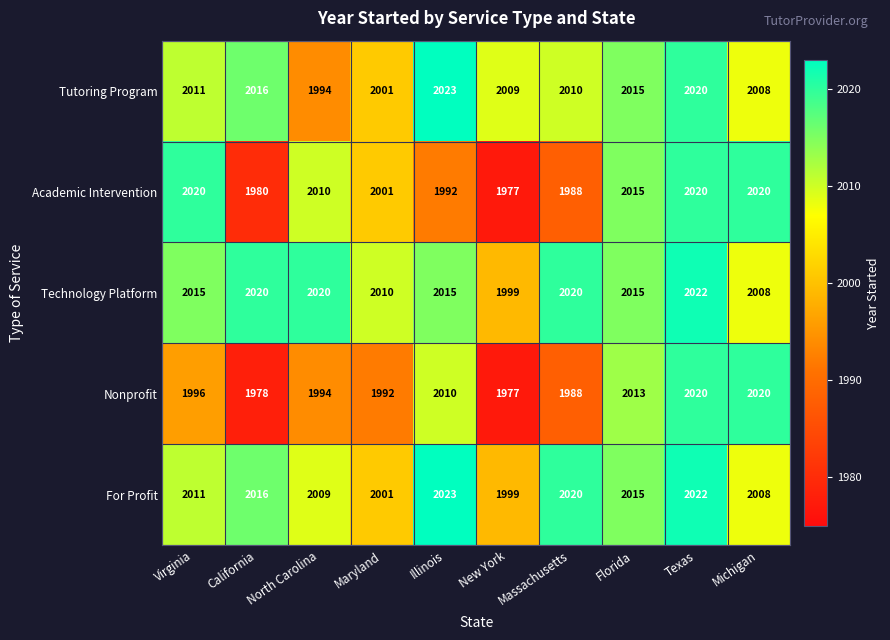

Is it true that Technology Platform equals 2020 at California?

True